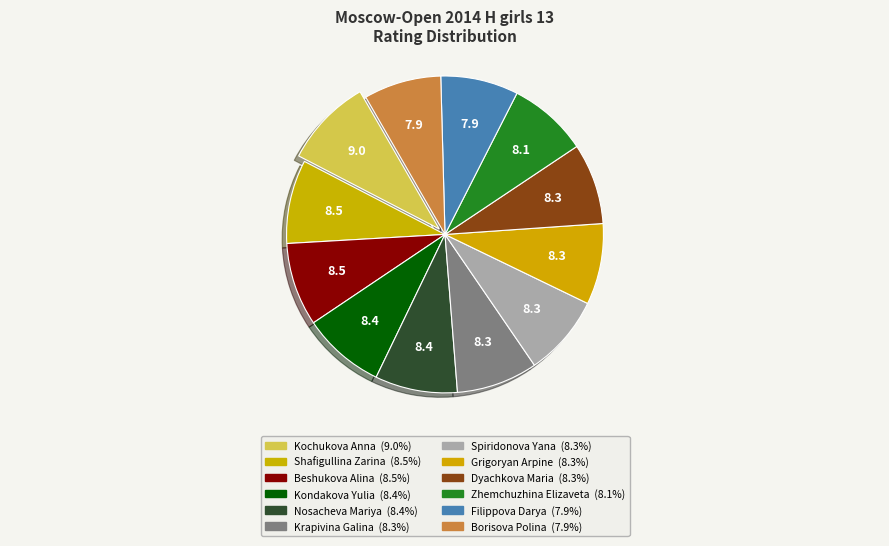

Which category has the smallest portion of the pie?

Borisova Polina